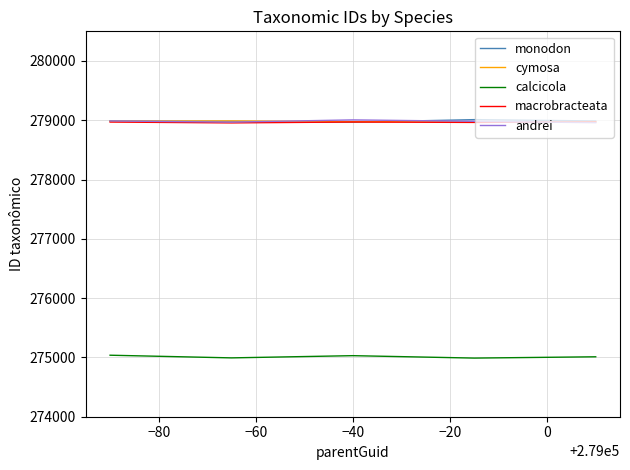

What is the value of the calcicola point at the 4th from the left?

274989.0